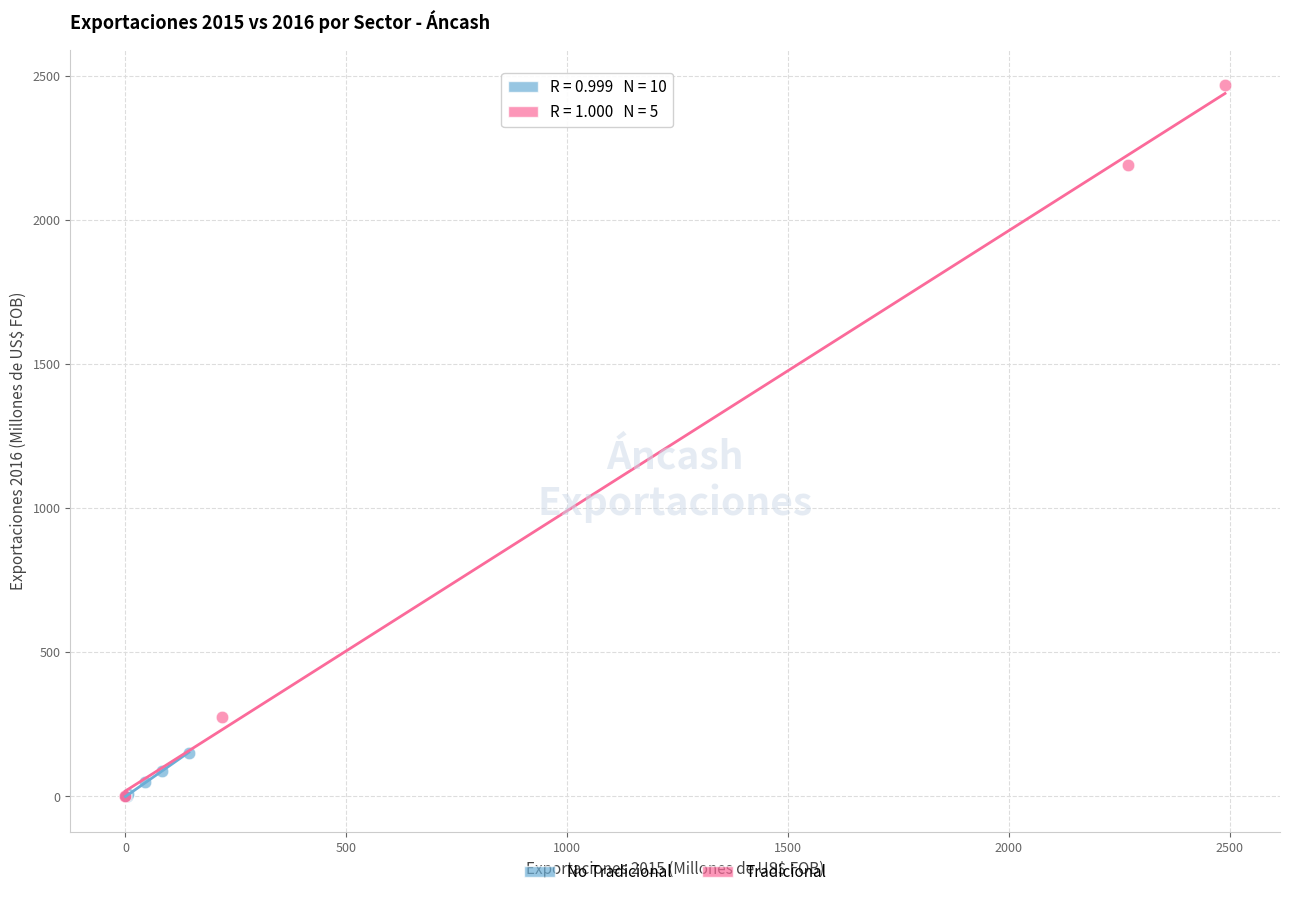

Which series reaches the maximum Y coordinate?

Tradicional